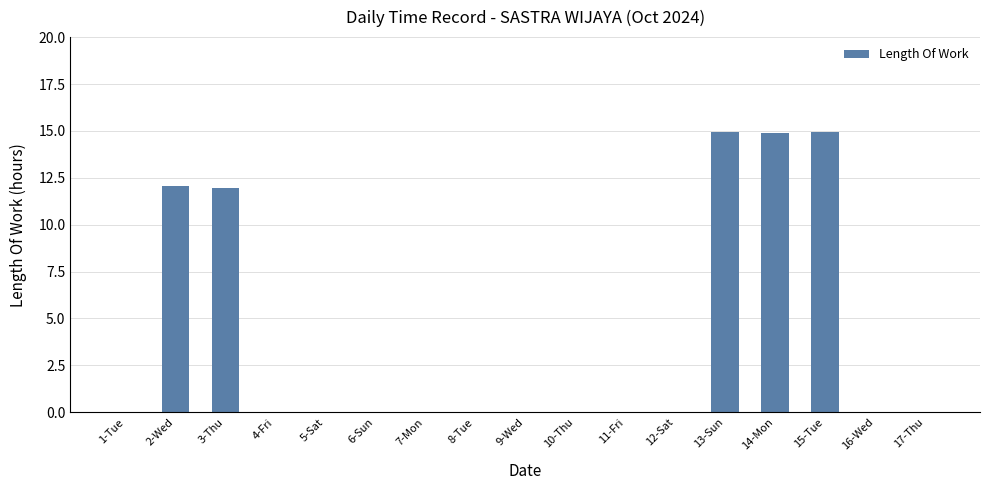

What is the change in value from 1-Tue to 13-Sun?

+15.0